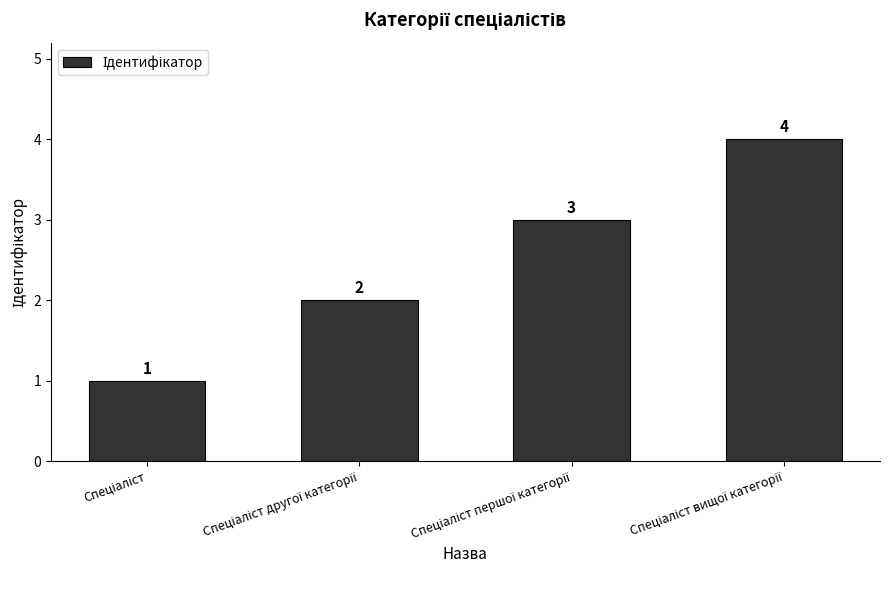

What is the value of the 3rd bar from the left?

3